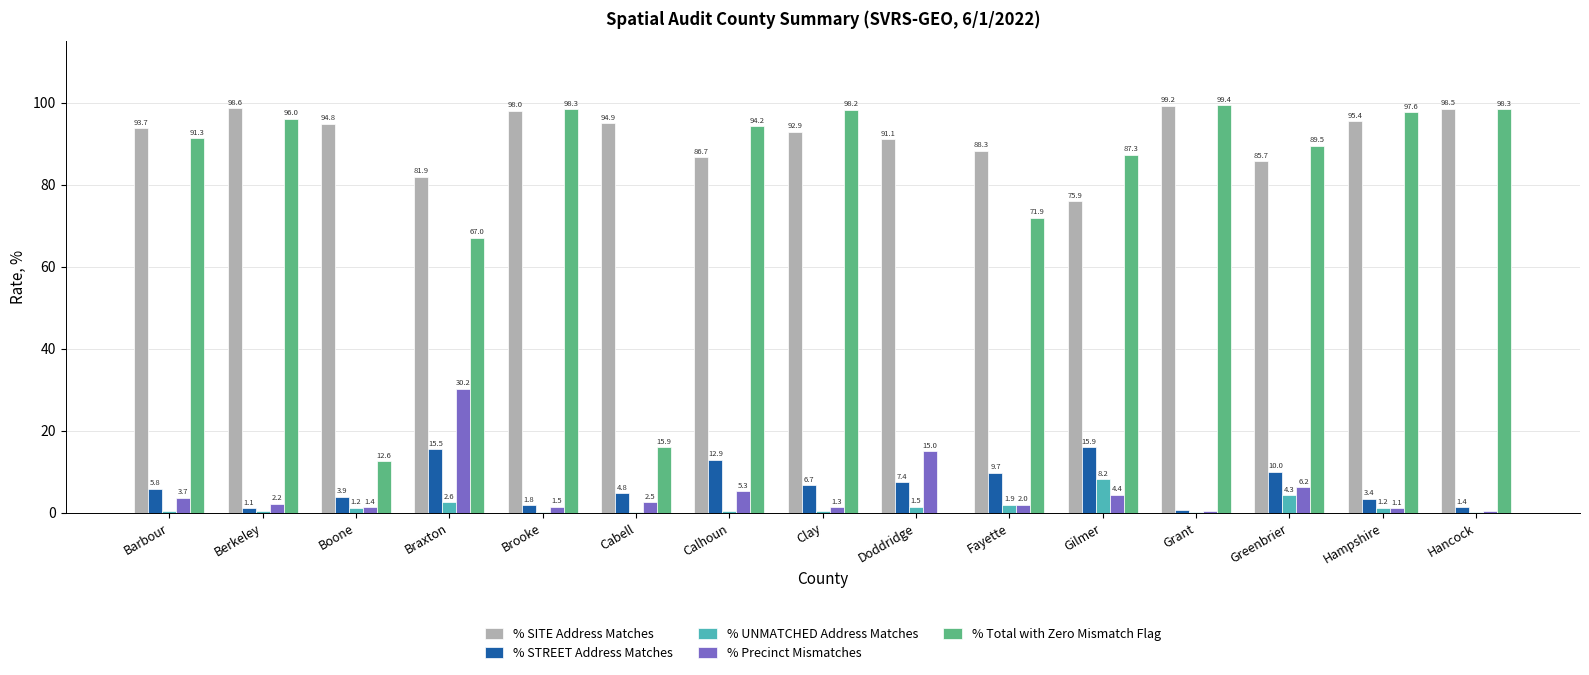

How many values in % Total with Zero Mismatch Flag are above zero?

14